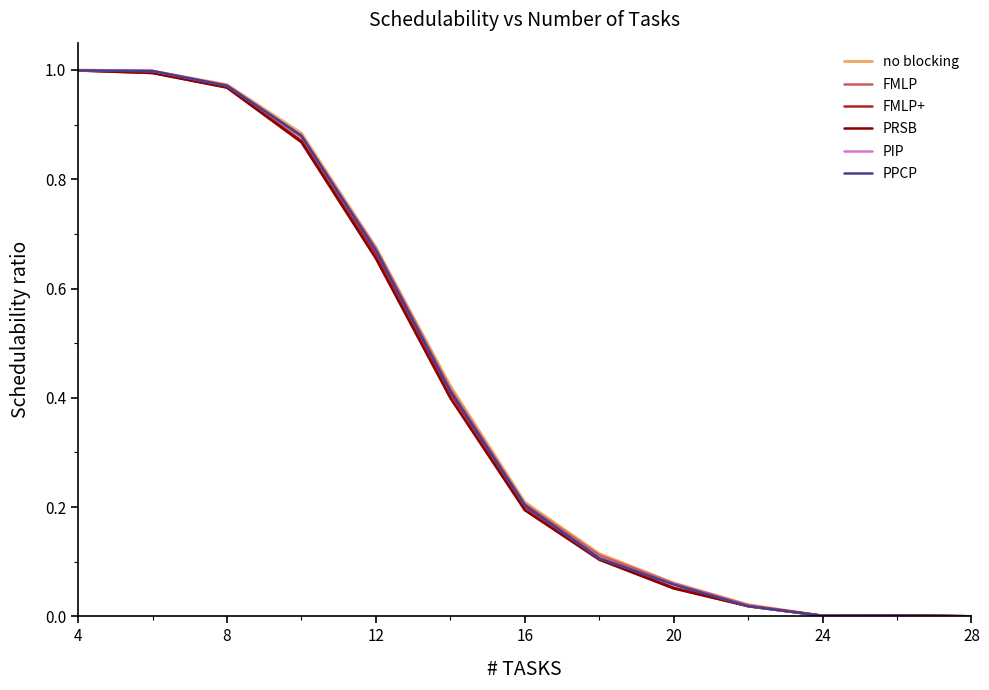

True or false: PIP and FMLP intersect in this chart.

True